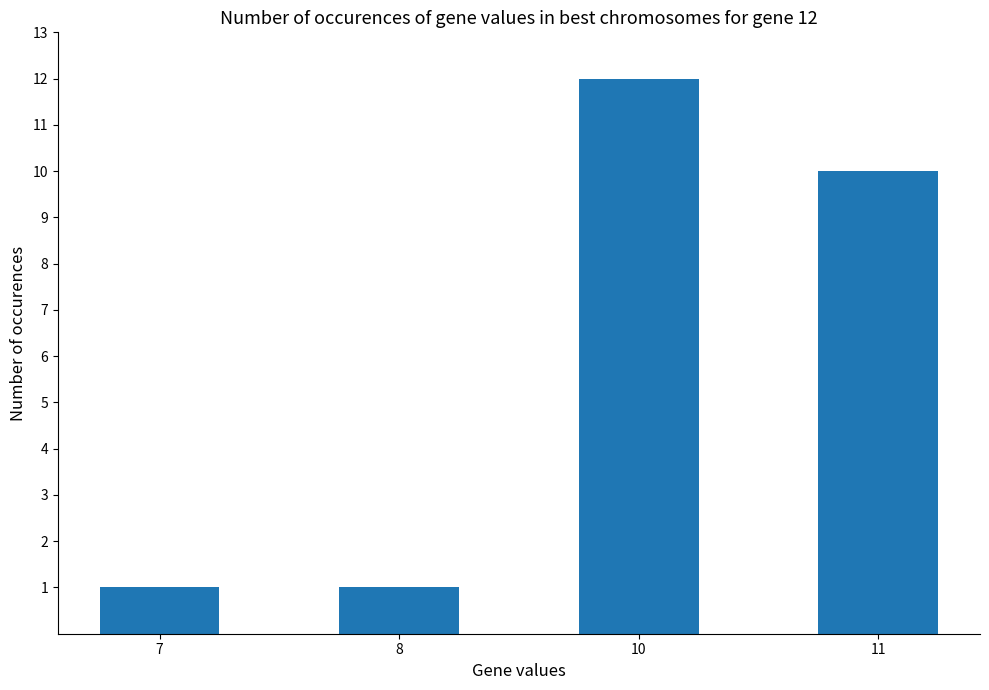

At which label is the value closest to 6?

11